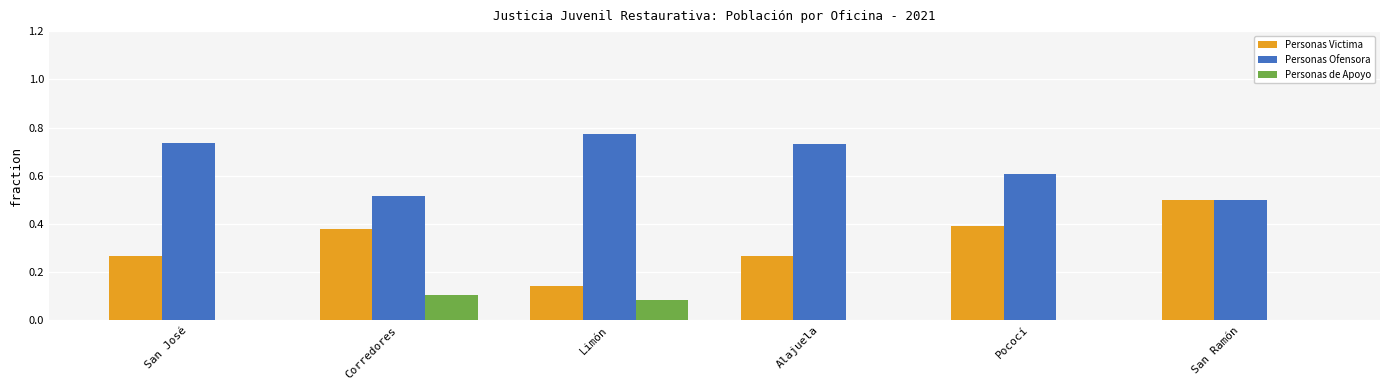

What is the sum of the Personas Ofensora values at Corredores and Limón?

1.3